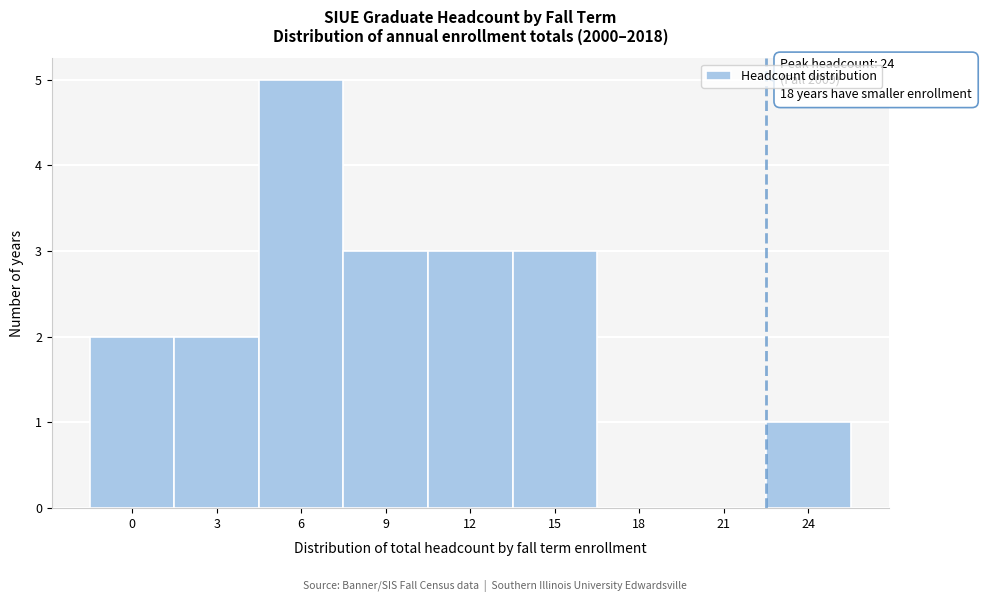

Reading right to left, list all the values displayed in this chart.

24=1	21=0	18=0	15=3	12=3	9=3	6=5	3=2	0=2